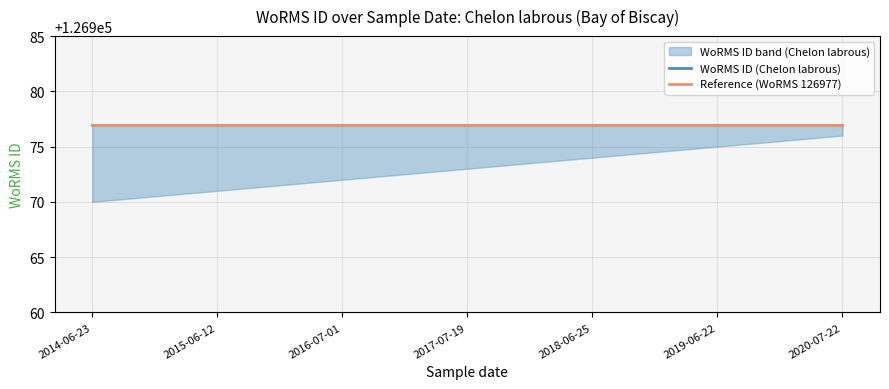

Is the value of WoRMS ID upper band at 2015-06-12 greater than the value of WoRMS ID lower band at 2020-07-22?

Yes